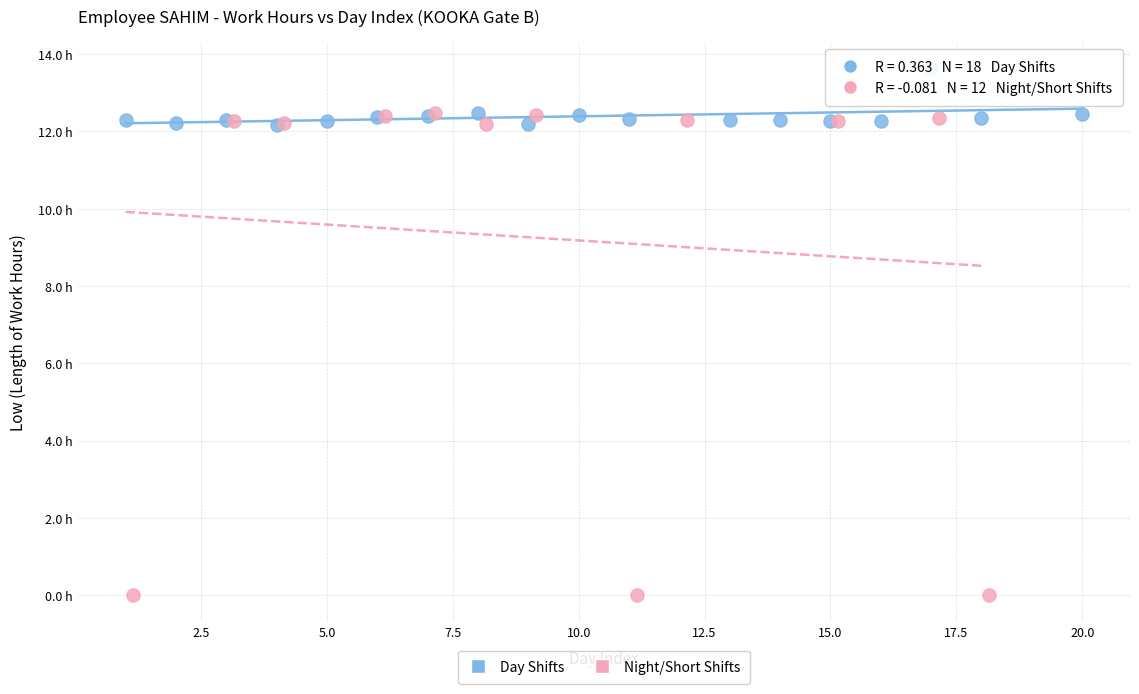

Which series reaches the minimum Y coordinate?

Night/Short Shifts